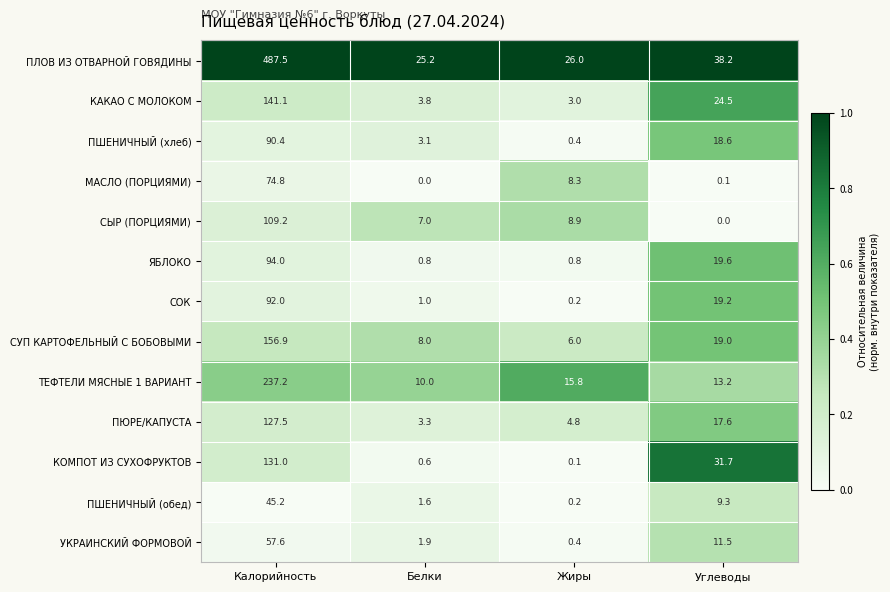

What is the difference between the МАСЛО (ПОРЦИЯМИ) values at Калорийность and Белки?

74.8